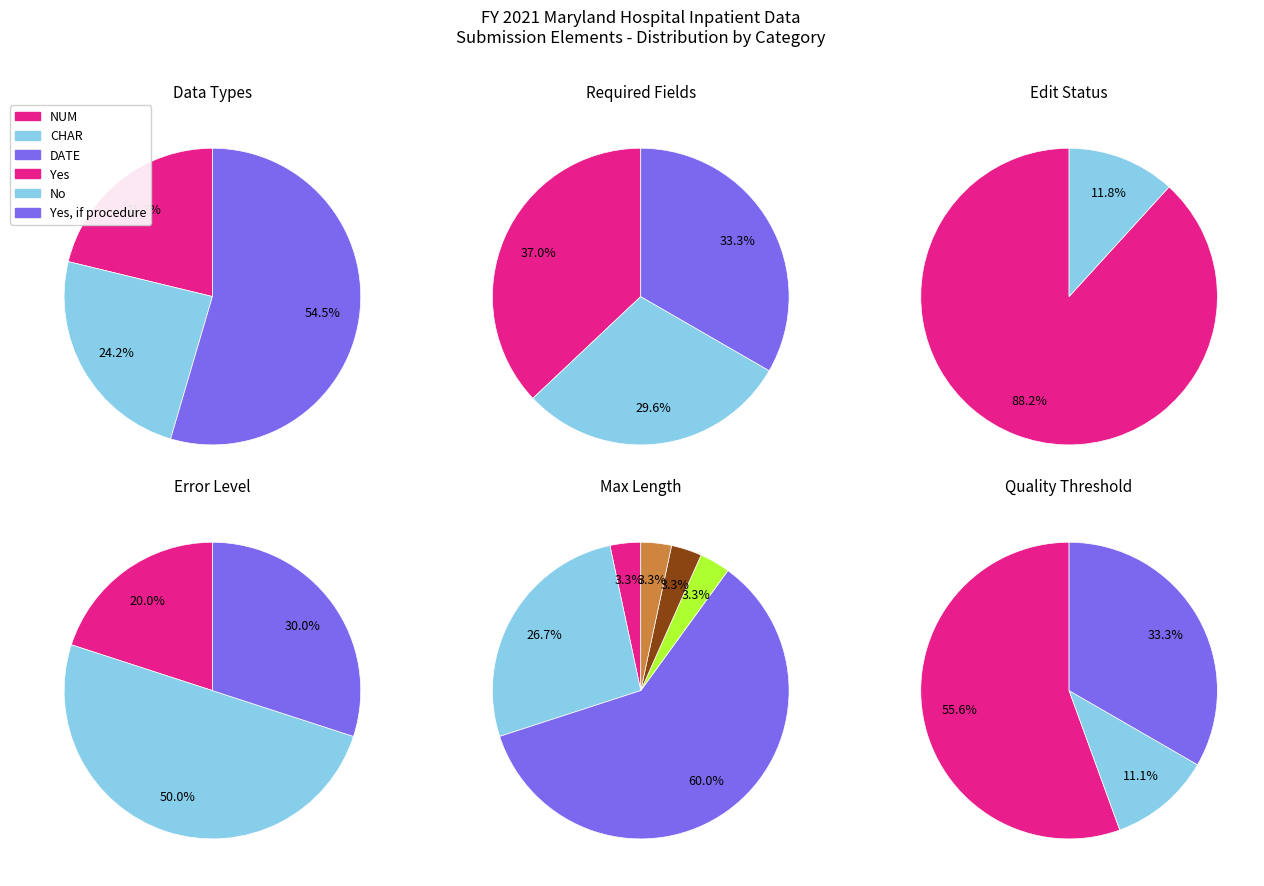

What is the largest slice in the pie chart?

Existing Edit